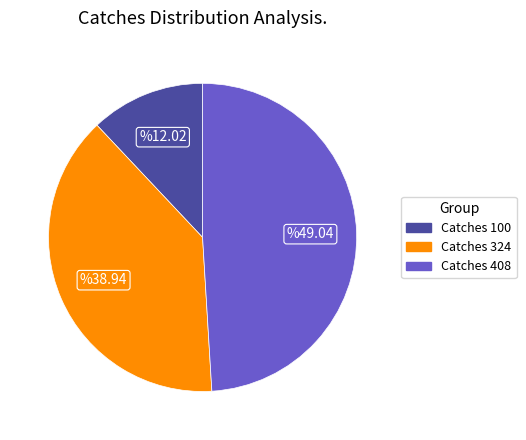

Which slice is the largest?

Catches 408